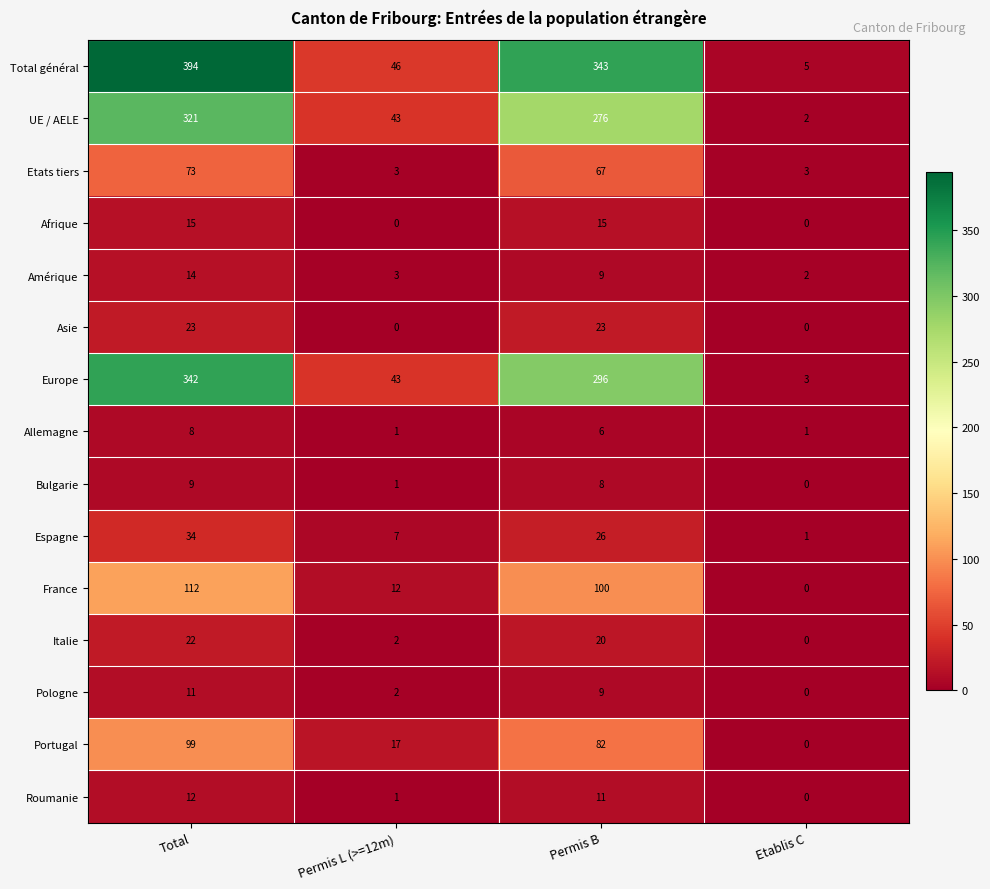

Which category has the lowest value in the France series?

Etablis C